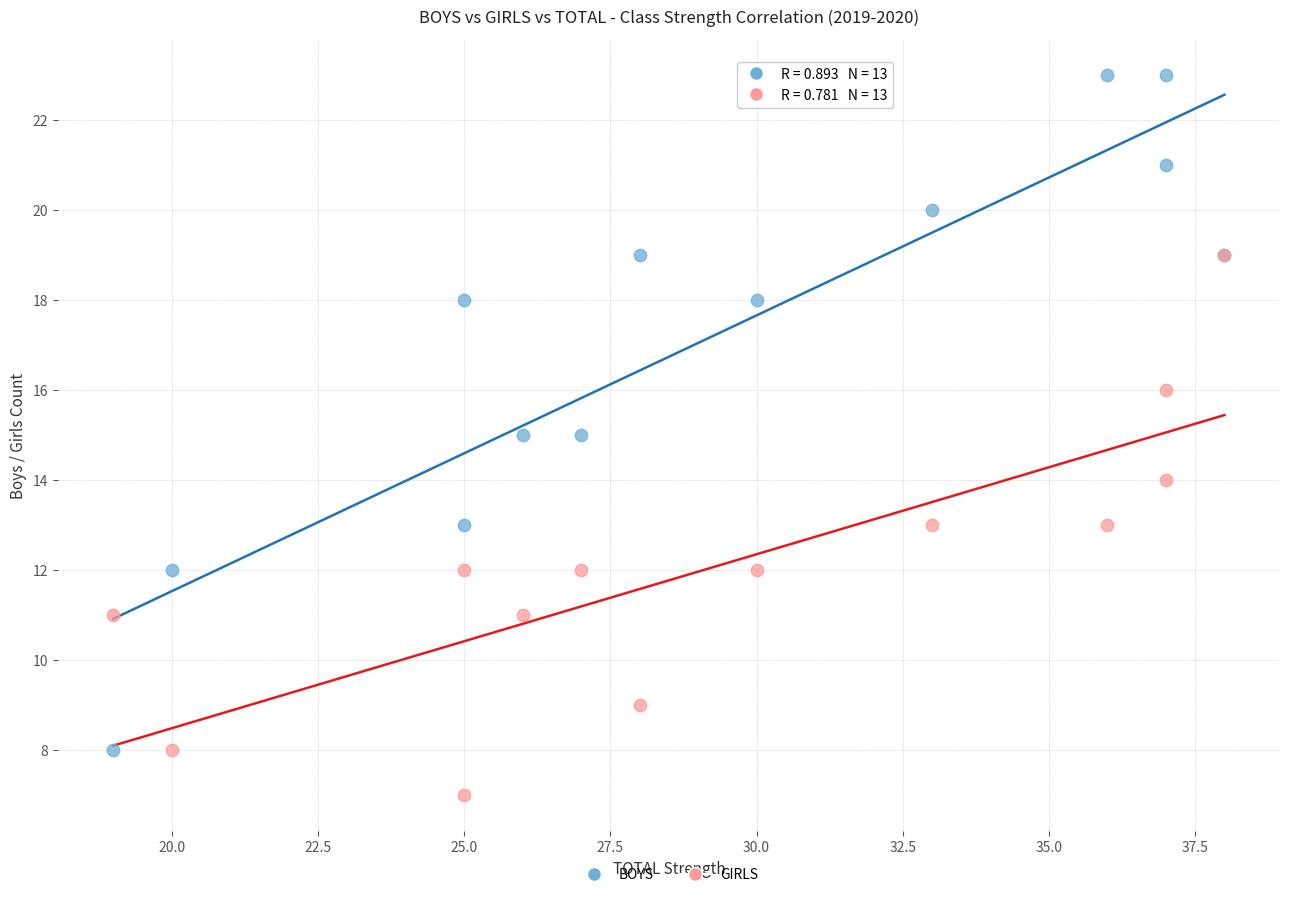

Which series contains the highest Y value?

BOYS